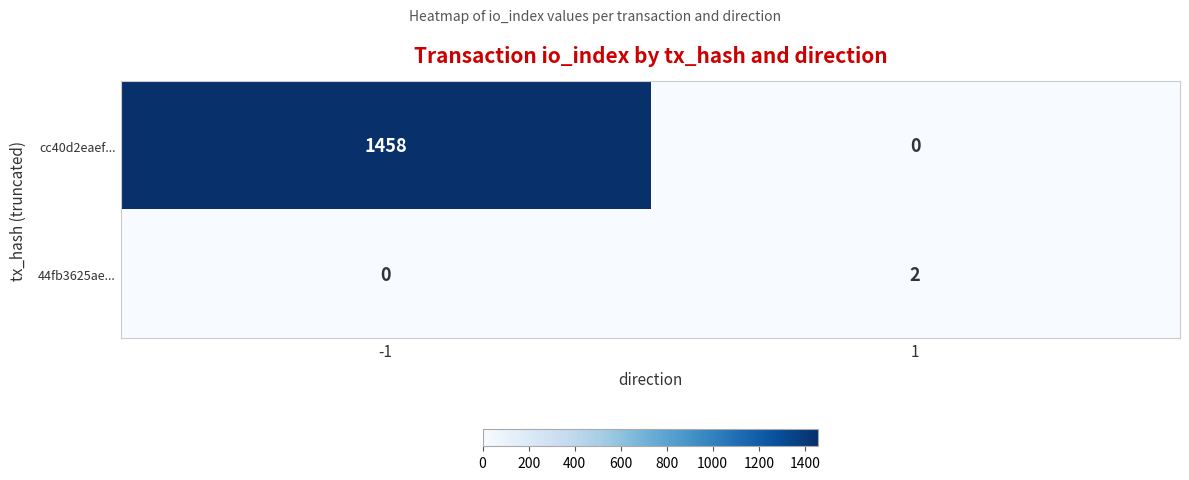

What is the sum of all cc40d2eaef... values?

1458